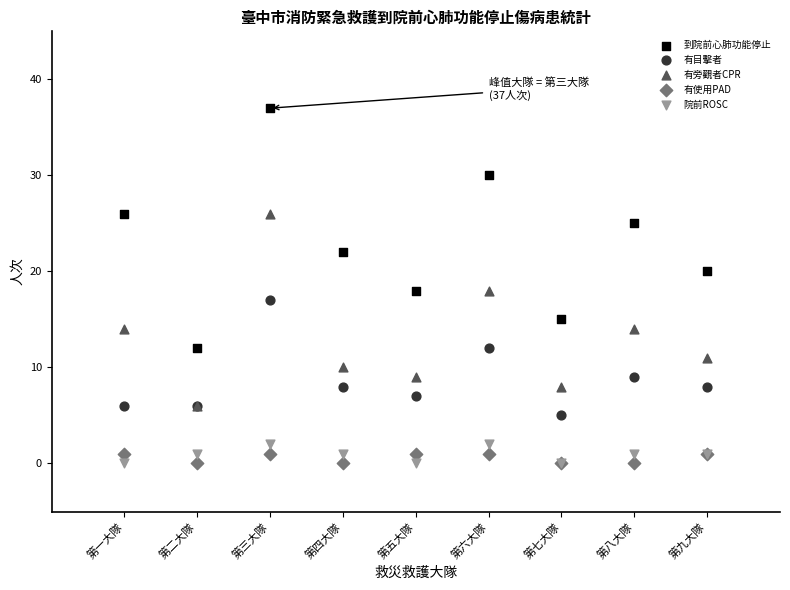

In the 到院前心肺功能停止 series, what Y value is closest to 24?

25